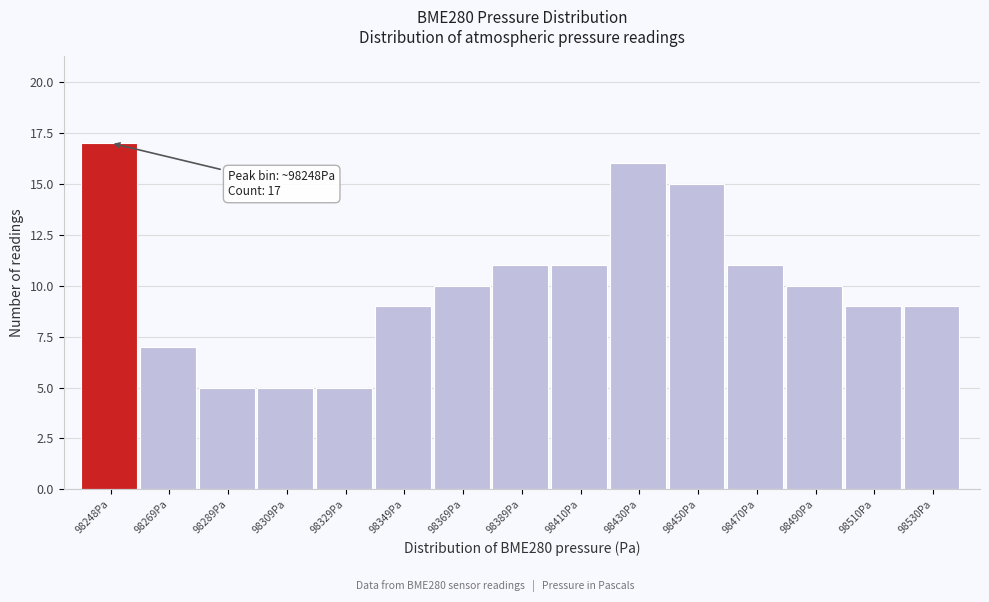

Reading left to right, list all the values displayed in this chart.

98248Pa=17	98269Pa=7	98289Pa=5	98309Pa=5	98329Pa=5	98349Pa=9	98369Pa=10	98389Pa=11	98410Pa=11	98430Pa=16	98450Pa=15	98470Pa=11	98490Pa=10	98510Pa=9	98530Pa=9